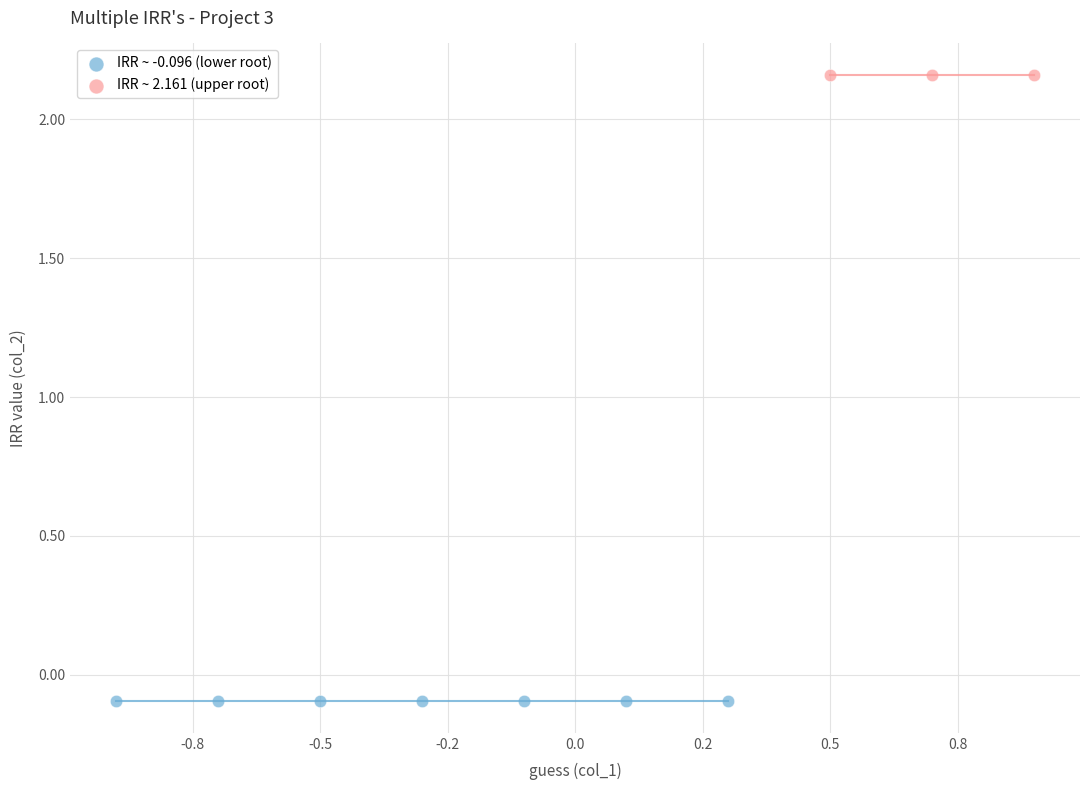

Which series contains the lowest Y value?

IRR ~ -0.096 (lower root)